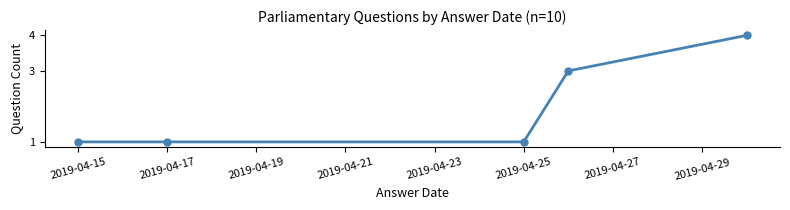

How many categories are shown in the chart?

5